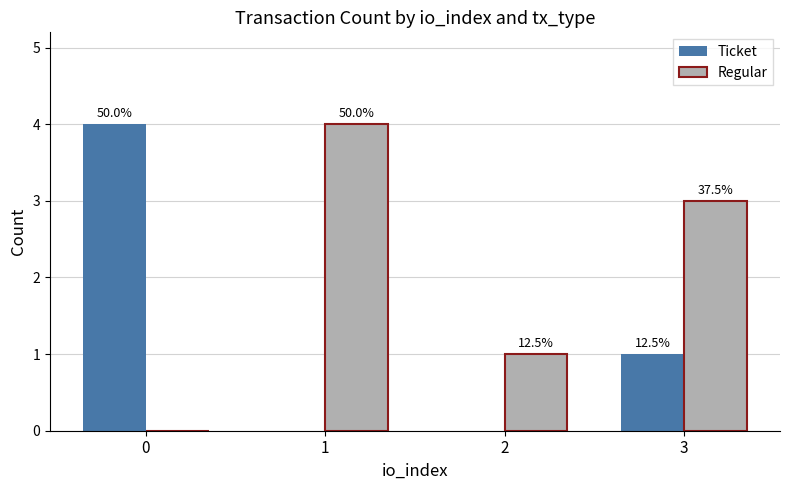

What is the highest value of the Ticket series?

4